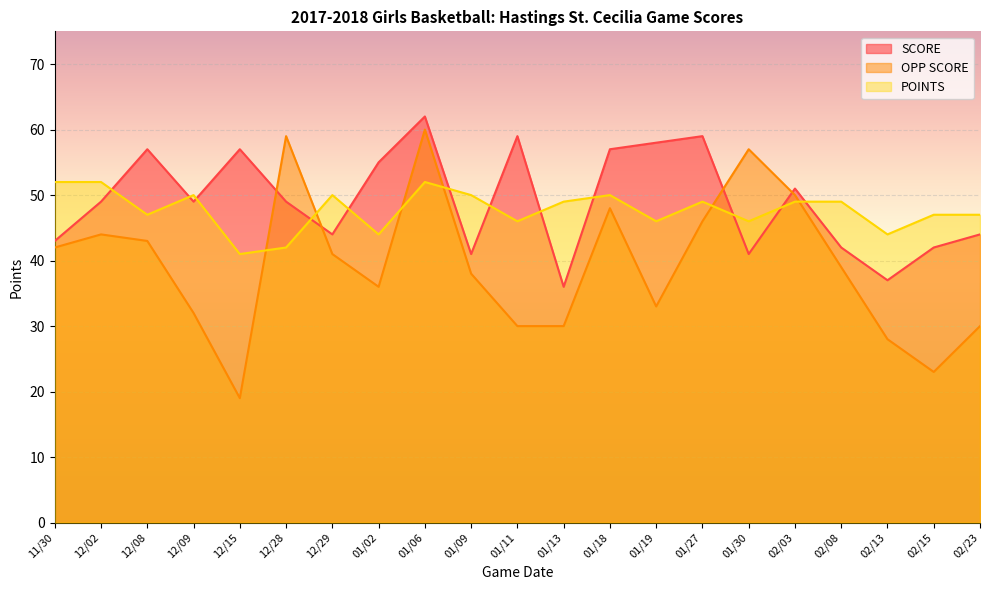

How many categories are shown in the chart?

21